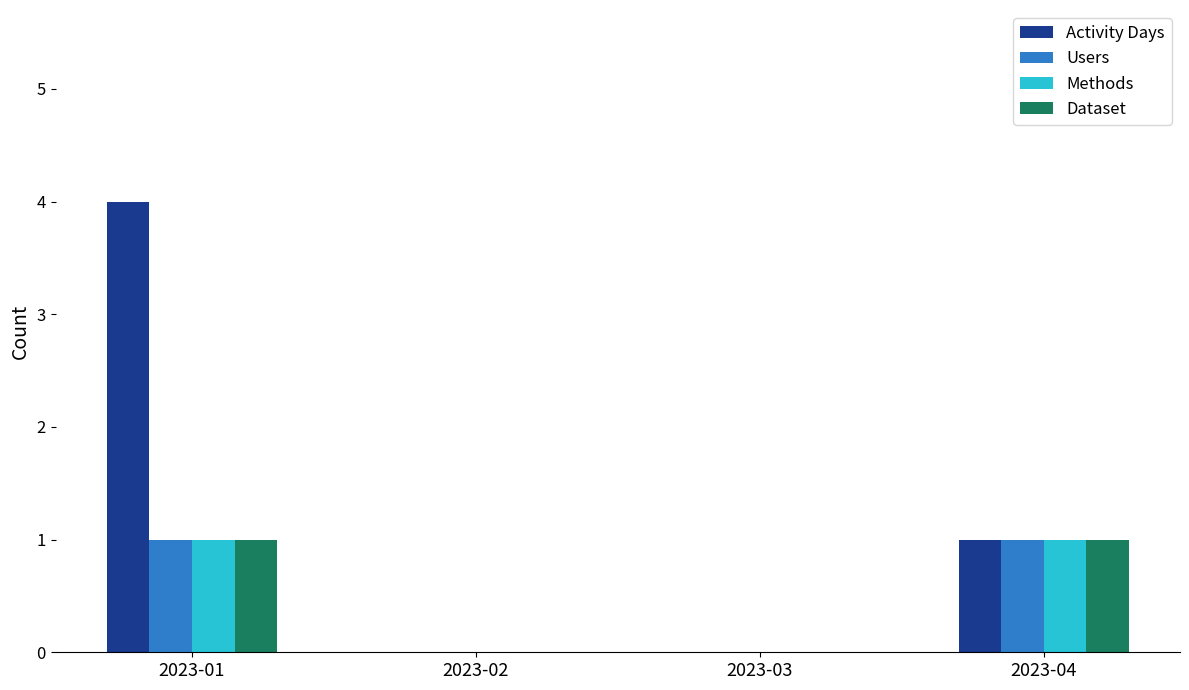

What is the maximum value shown in the chart?

4